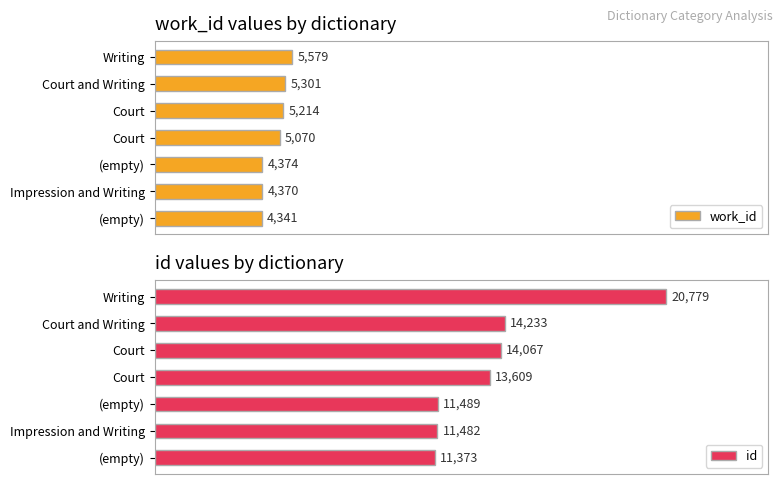

How many bars are there in each group?

2